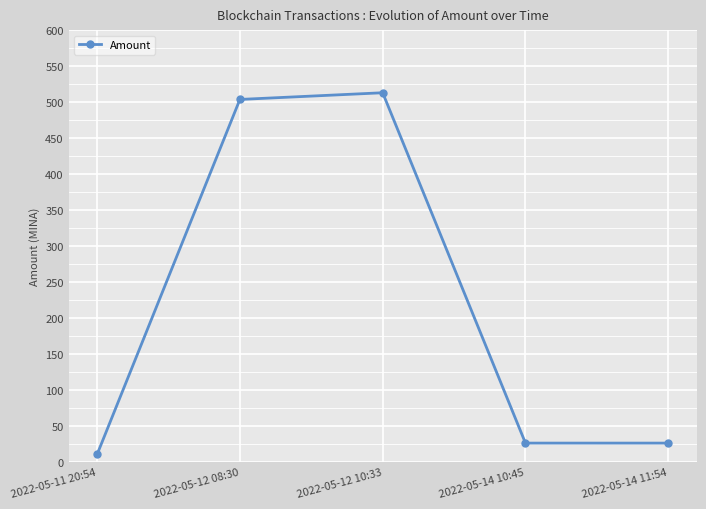

What is the label of the 1st point from the right?

2022-05-14 11:54